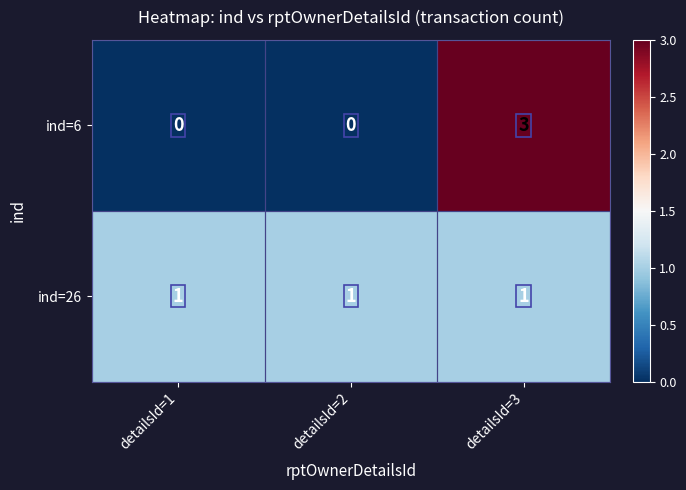

Is it true that ind=6 equals 0 at detailsId=1?

True